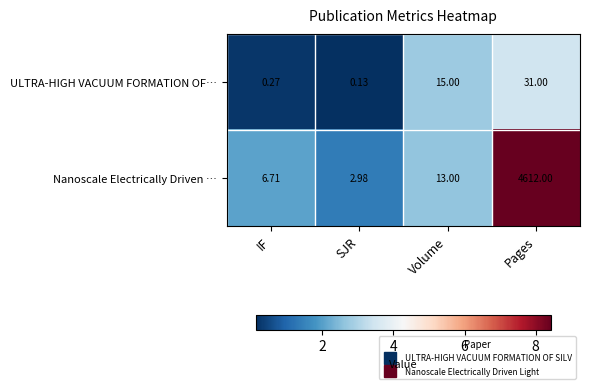

Which series has the largest range (max minus min)?

Nanoscale Electrically Driven …